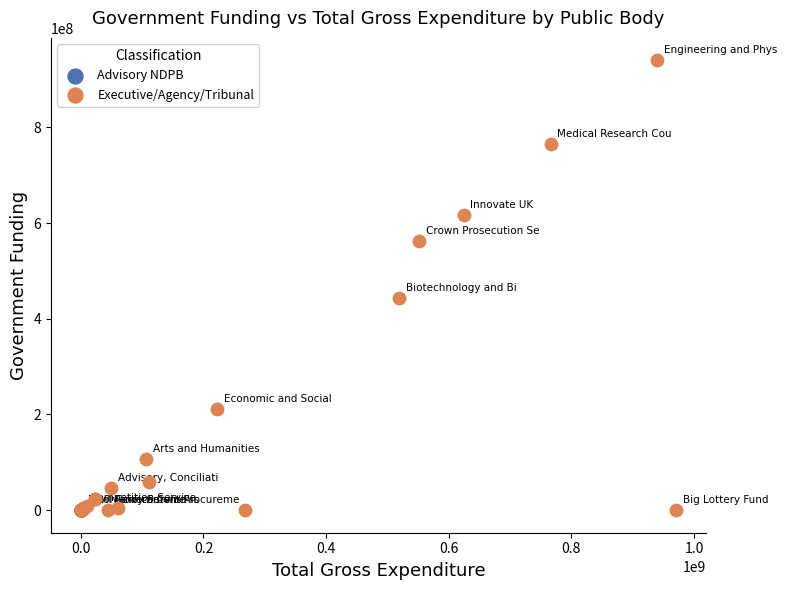

Which series has the widest spread of Y values?

Executive/Agency/Tribunal